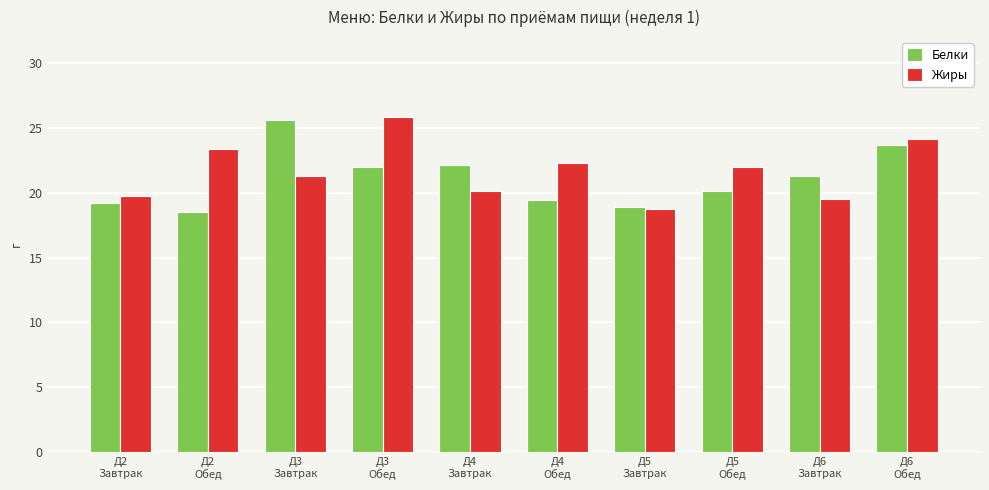

What is the smallest value displayed?

18.5